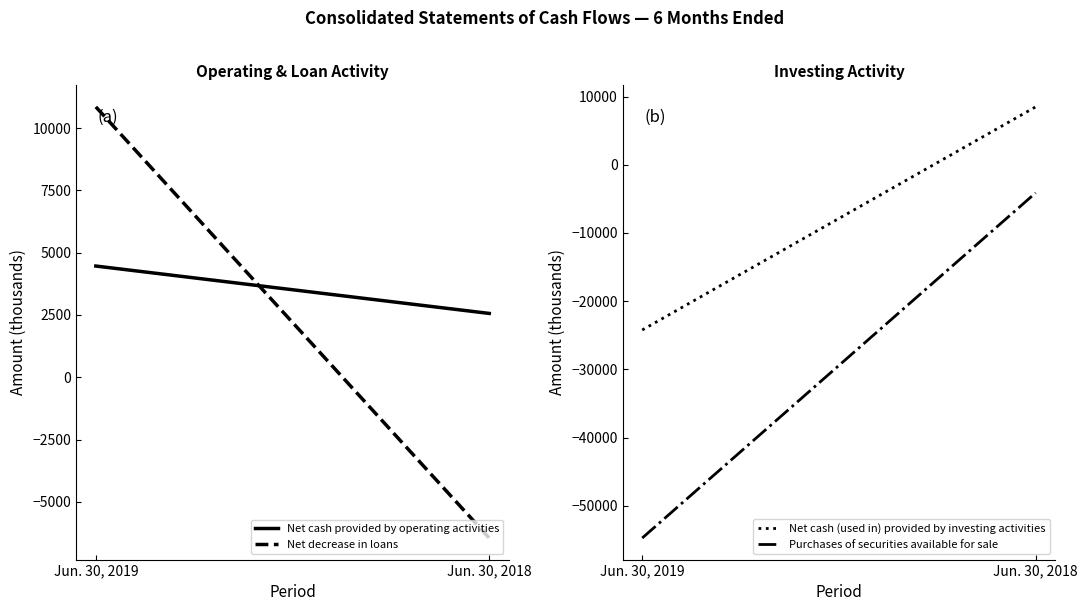

What is the difference between the maximum and minimum values in the Net decrease in loans series?

17294